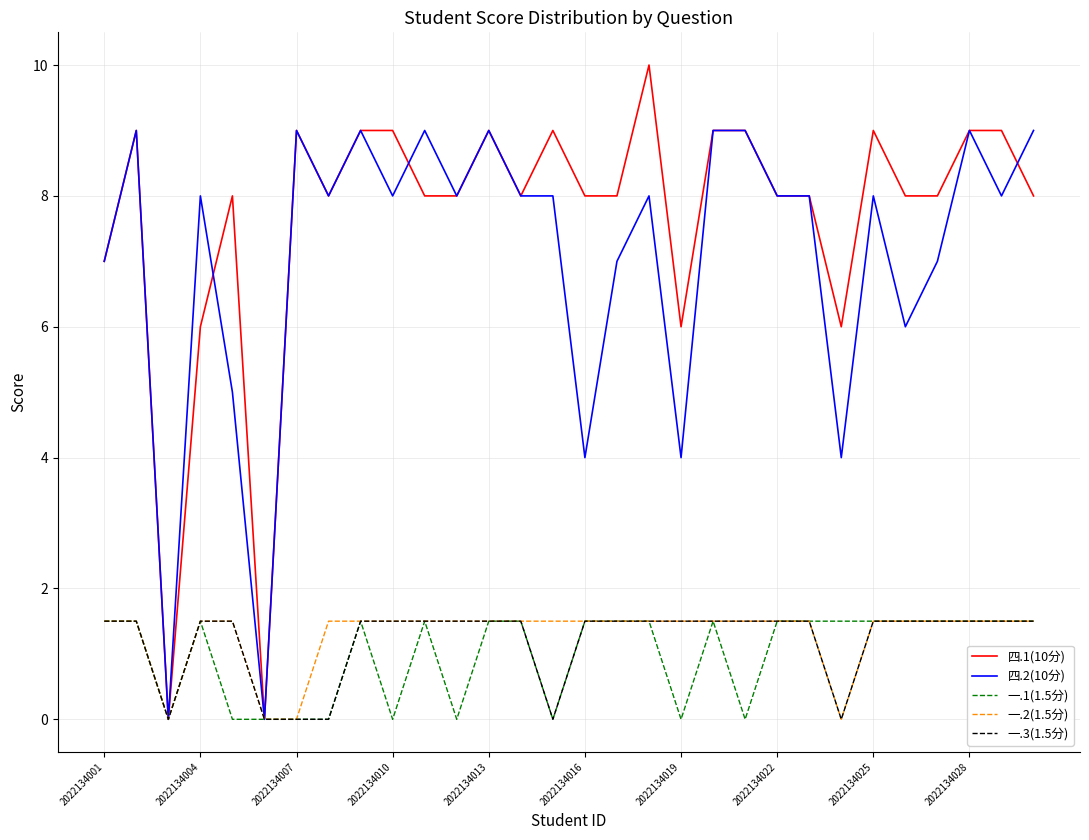

Which series has the widest spread of values?

四.1(10分)